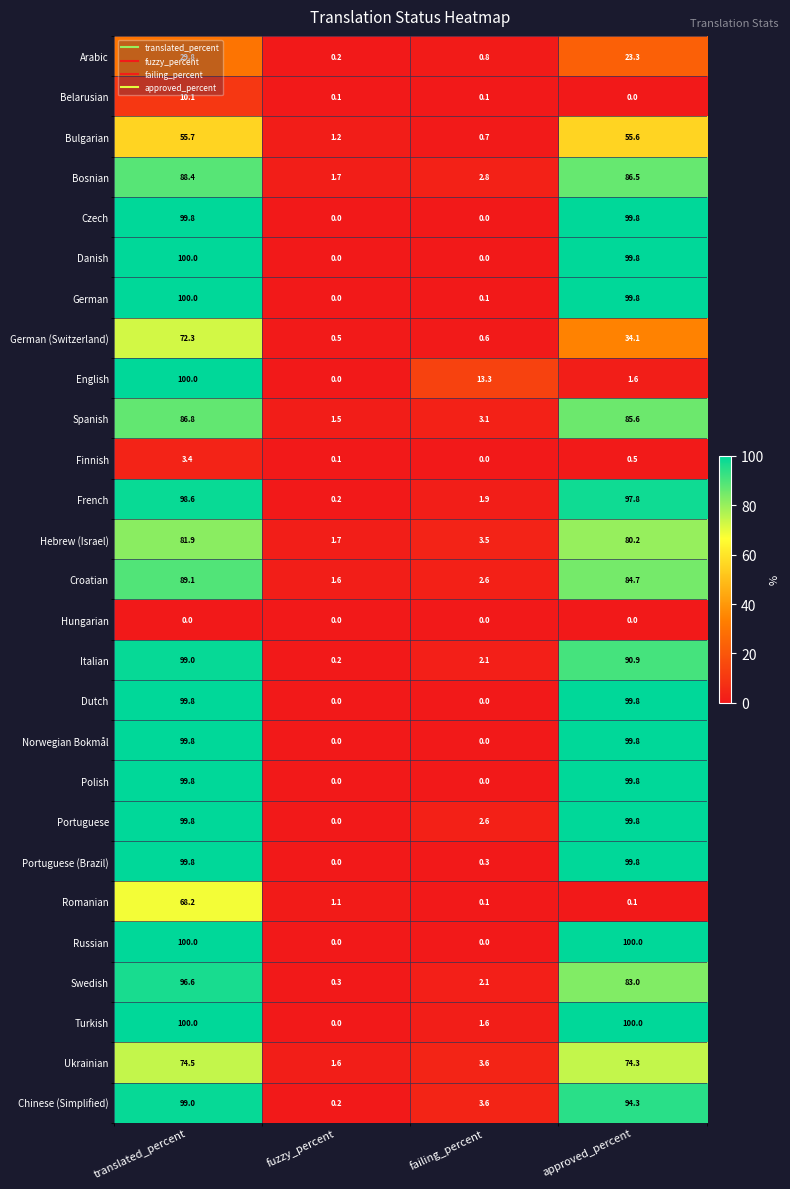

Count the number of categories in the chart.

4